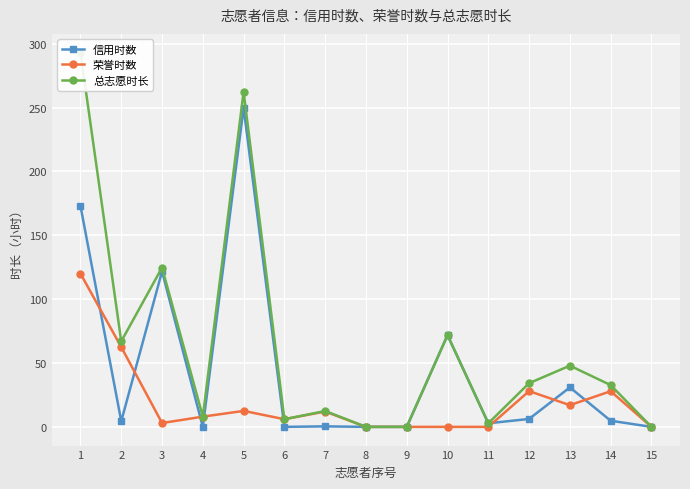

True or false: 信用时数 and 总志愿时长 intersect in this chart.

False